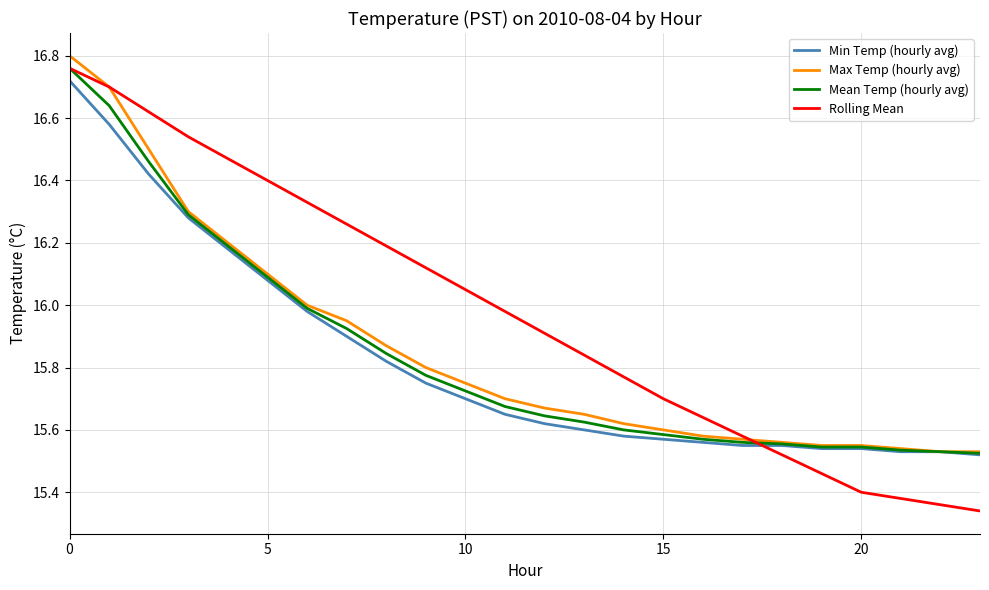

How many intersections are there between Rolling Mean and Min Temp (hourly avg)?

1